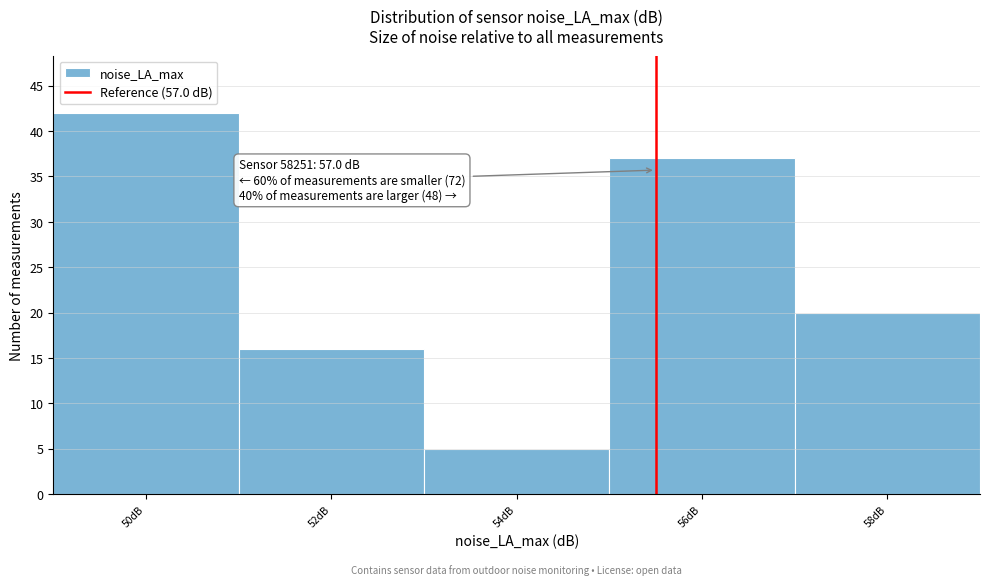

Reading right to left, list all the values displayed in this chart.

58dB=20	56dB=37	54dB=5	52dB=16	50dB=42